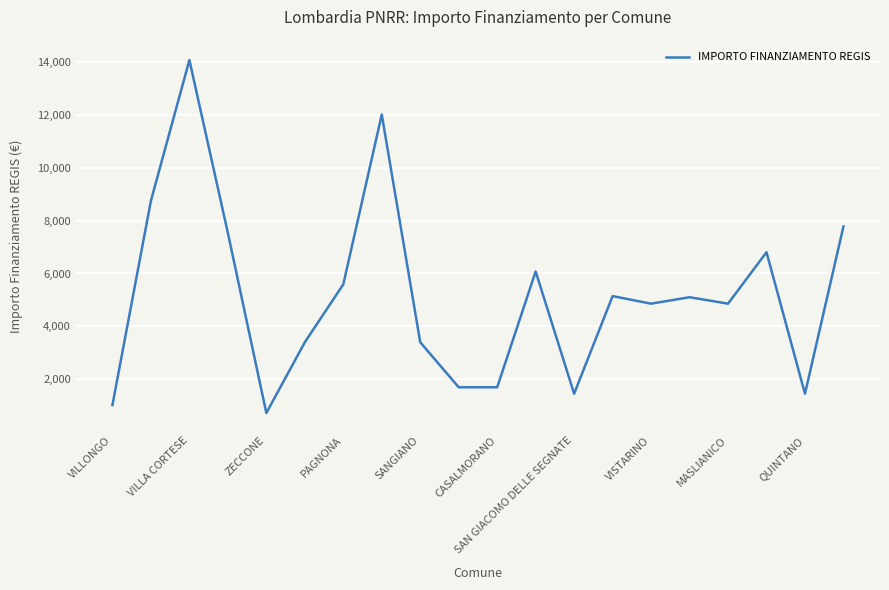

Count the number of data series in this chart.

1